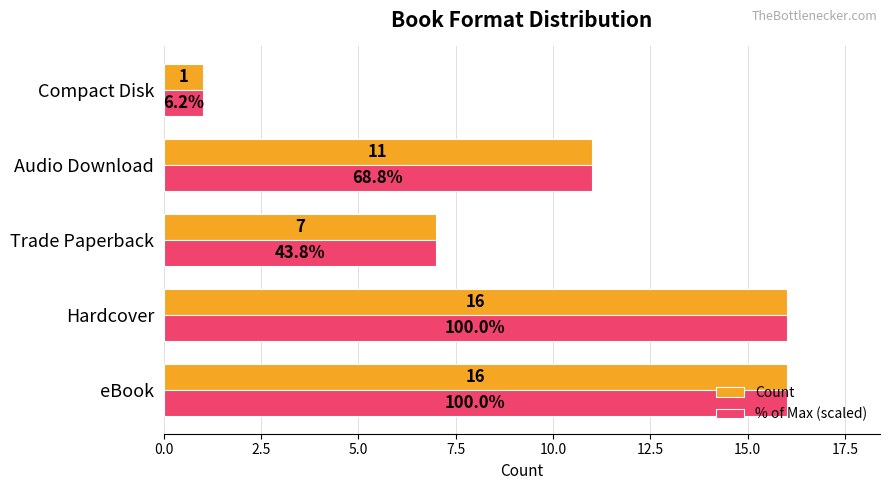

Is it true that % of Max (scaled) equals 12 at Trade Paperback?

False